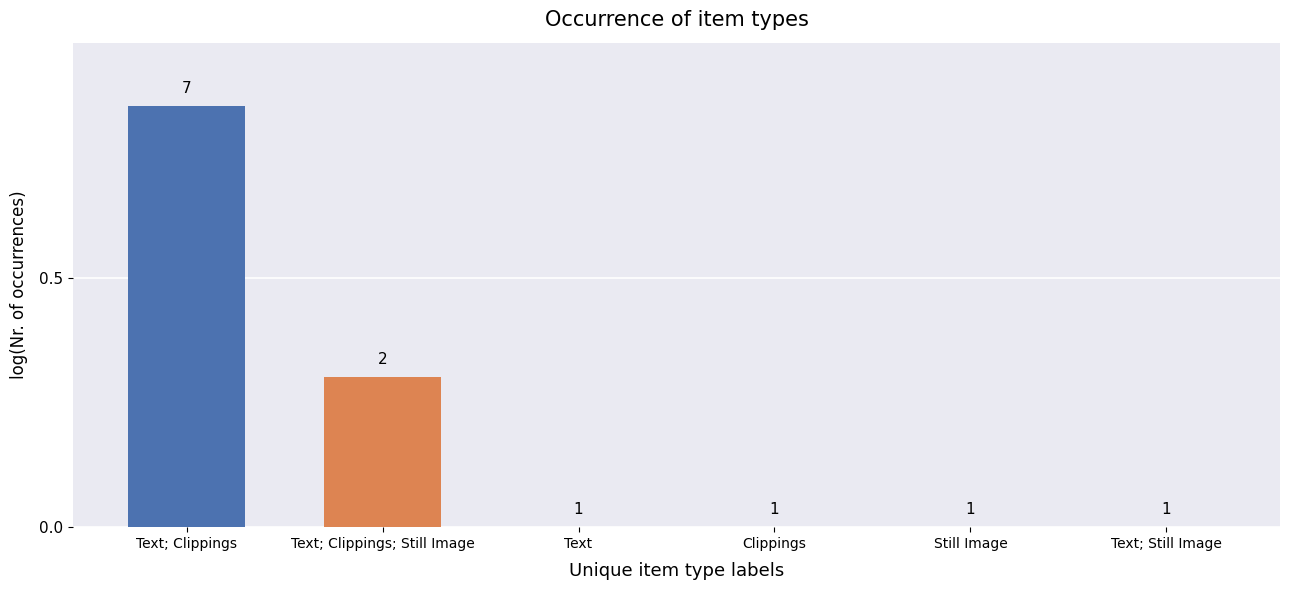

What is the label of the 1st bar from the right?

Text; Still Image